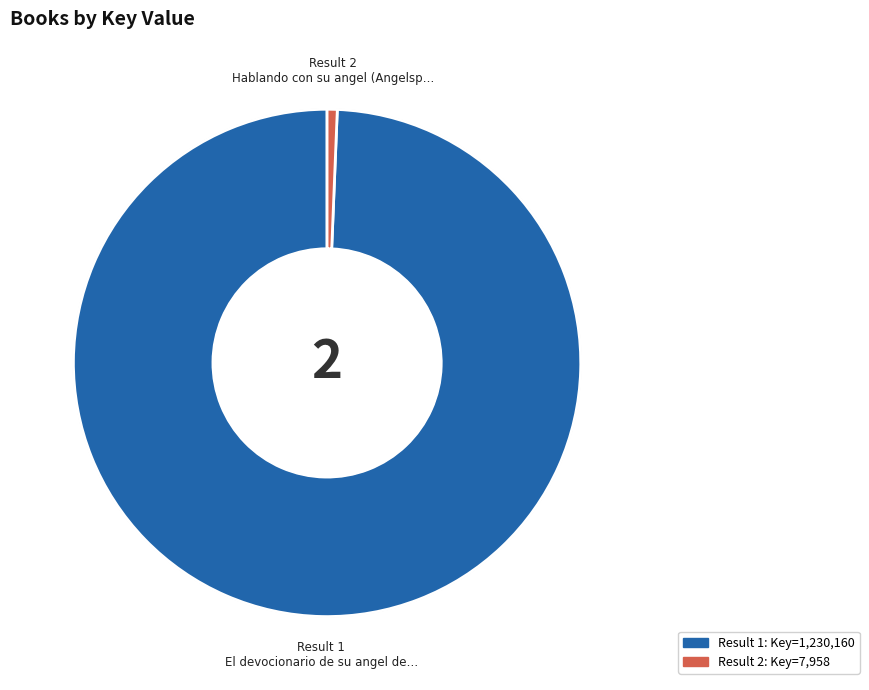

Does any single category account for the majority?

Yes